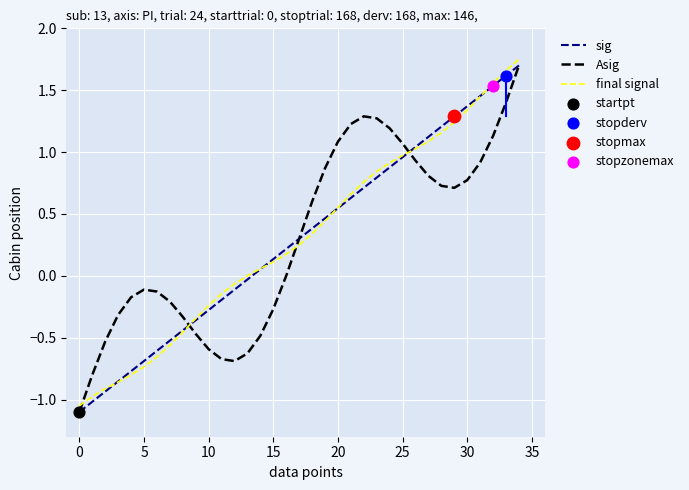

Does the chart have visible grid lines?

Yes